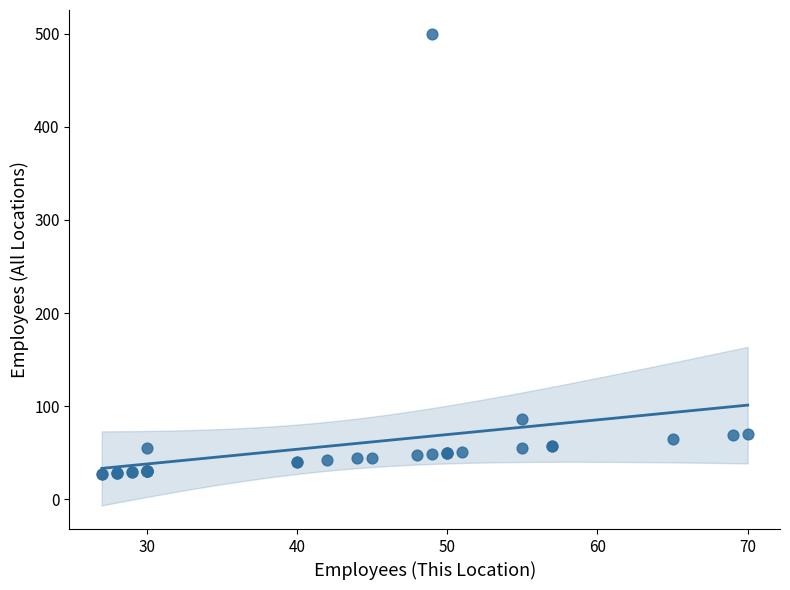

What Y value in the scatter plot is closest to 263?

86